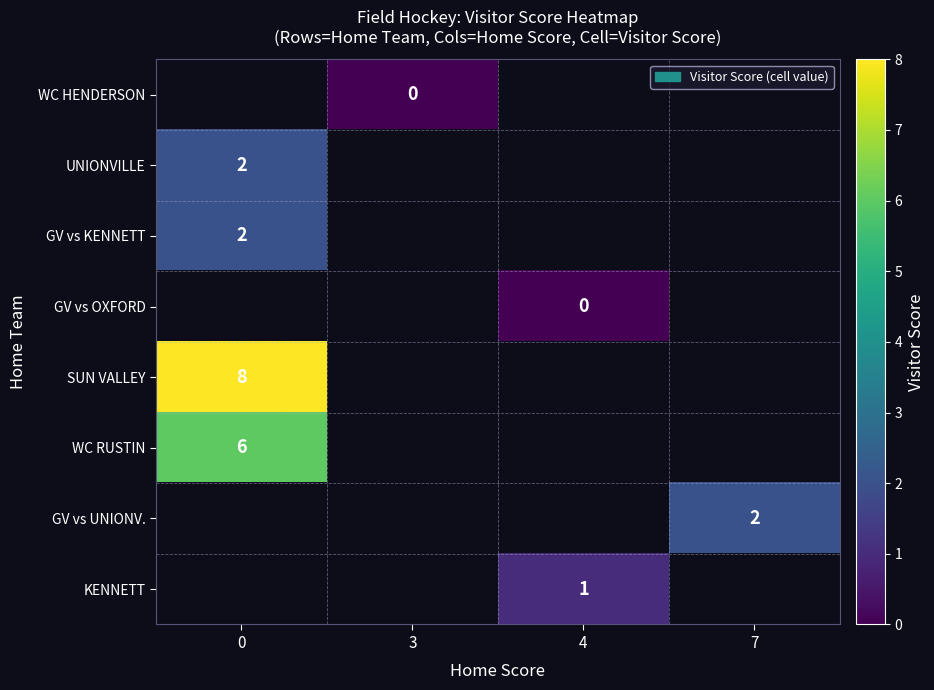

The value of KENNETT at 4 is 1. True or false?

True